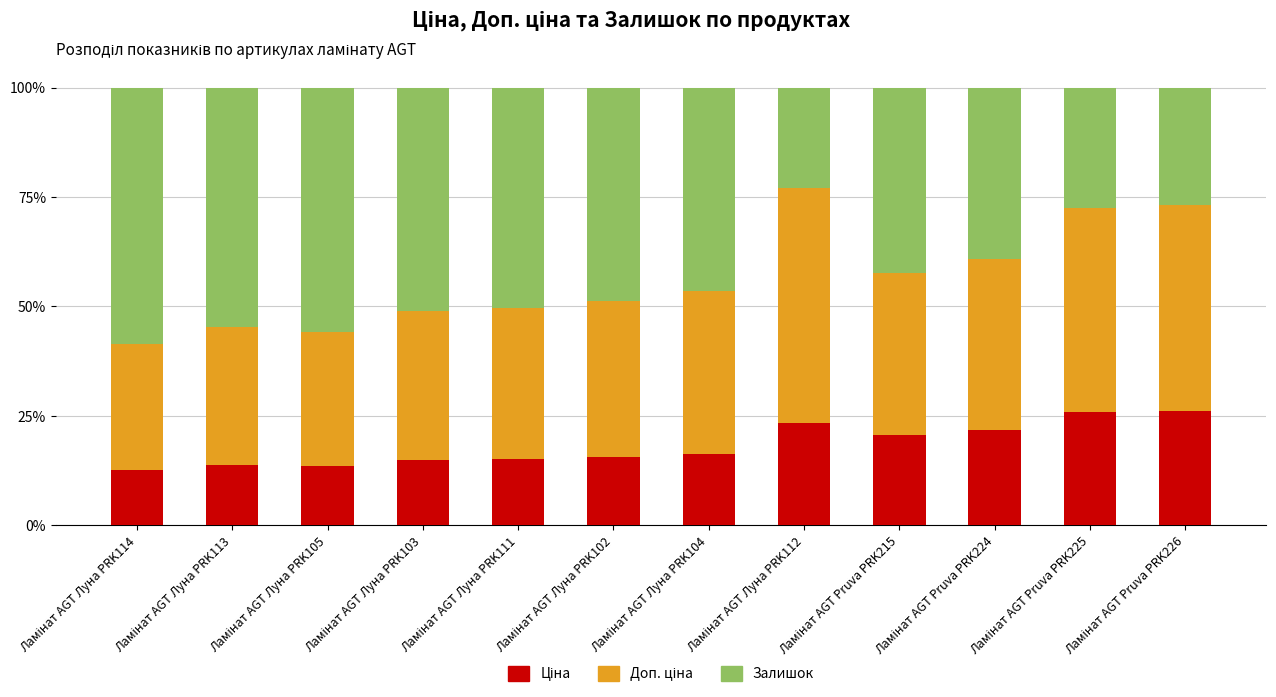

What is the sum of all Залишок values?

524.5